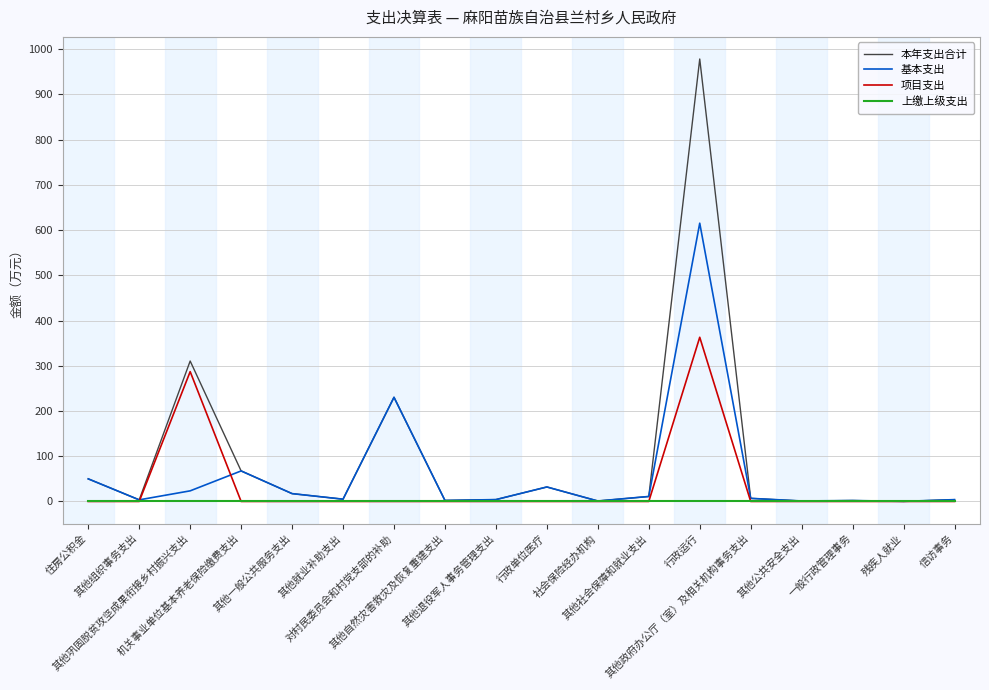

What is the minimum value for 基本支出?

0.2